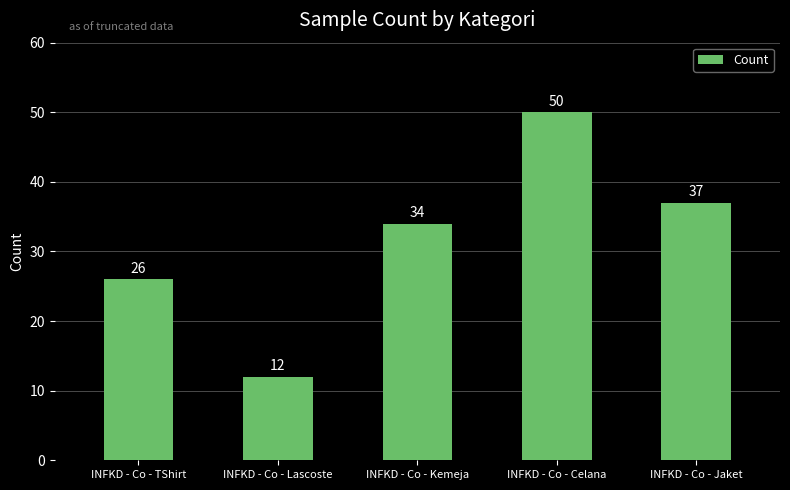

What is the average value?

32